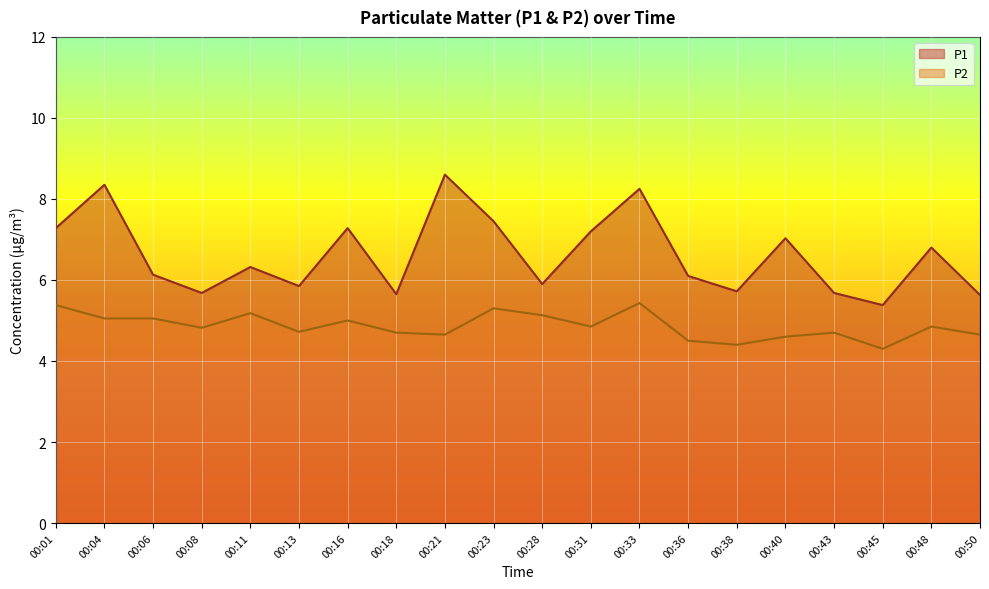

What is the average value of the P1 series?

6.6